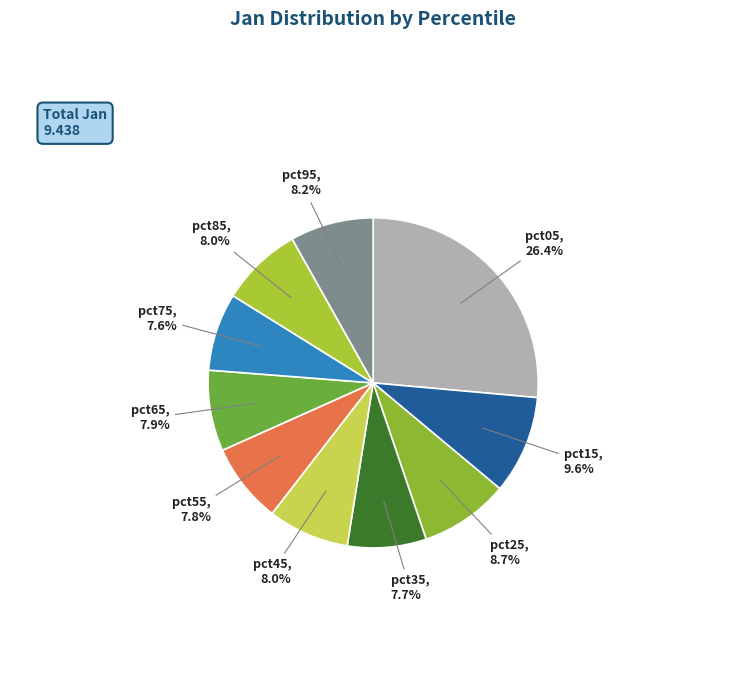

Which slice is the largest?

pct05